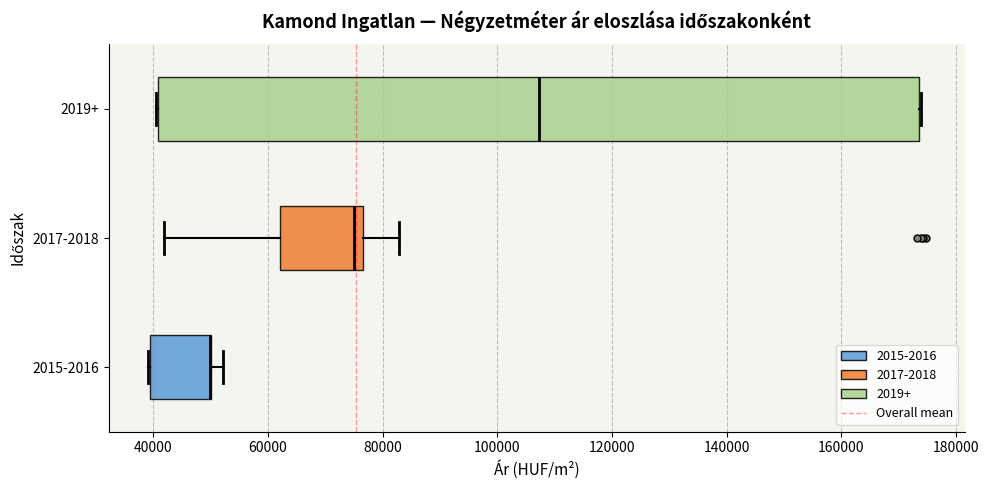

Comparing the boxes themselves (not the whiskers), which one is the widest?

2019+